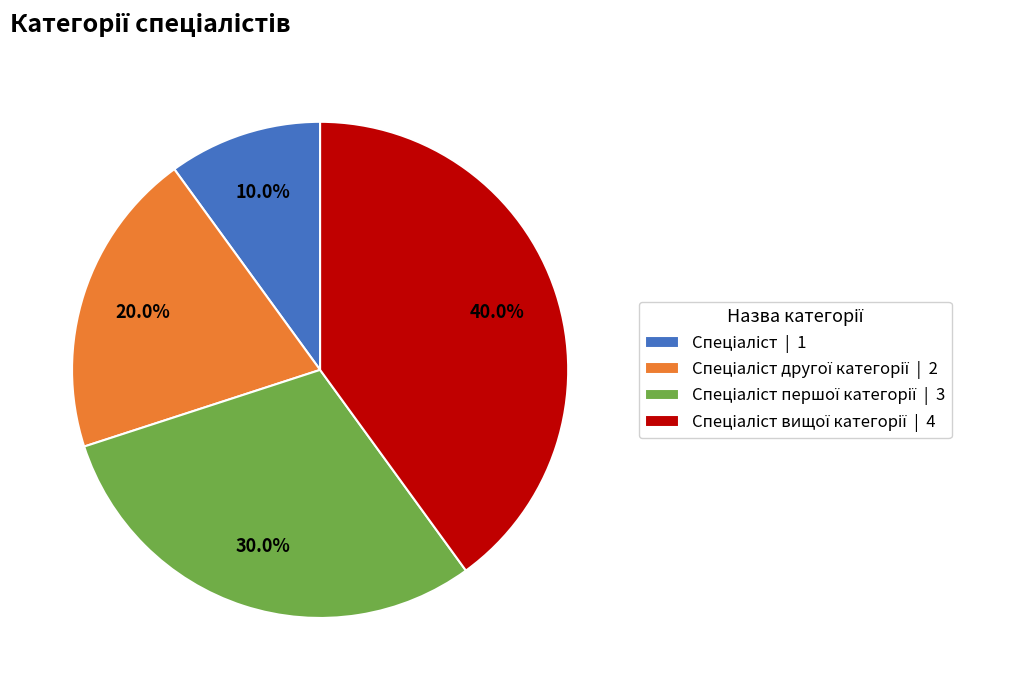

How many segments does this pie chart have?

4